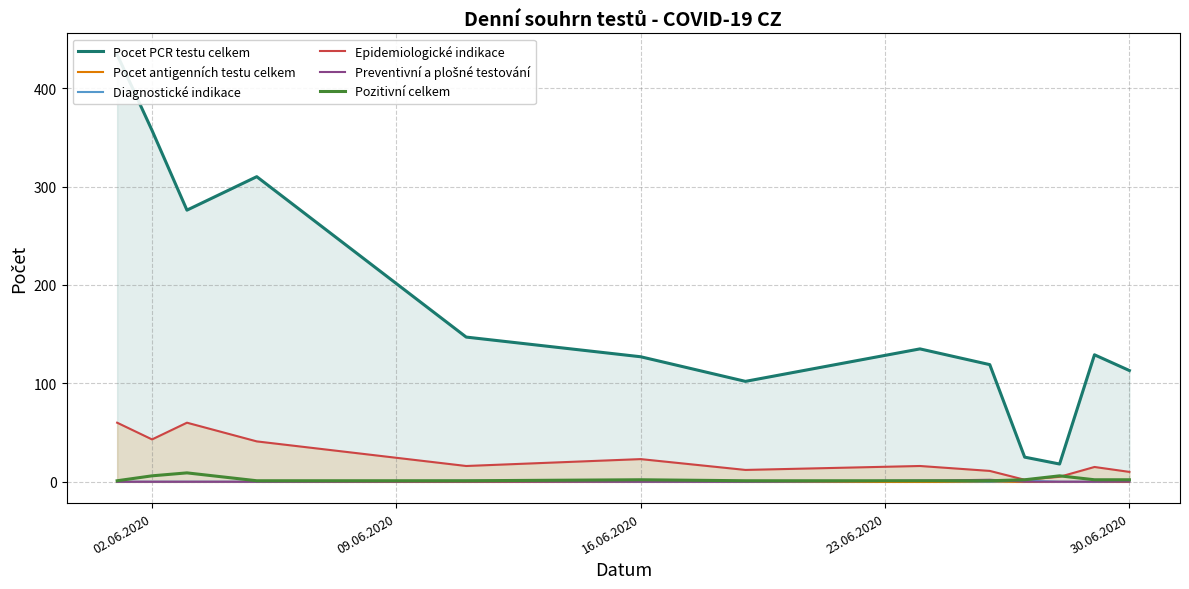

True or false: Epidemiologické indikace has a value of 10 at 30.06.2020.

True